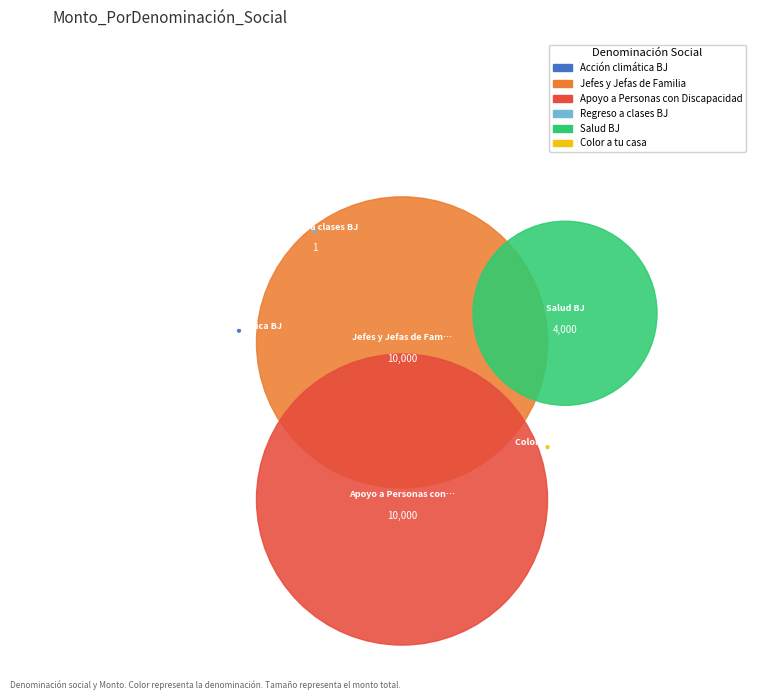

Is it true that Jefes y Jefas de Familia is 42% of the pie?

True